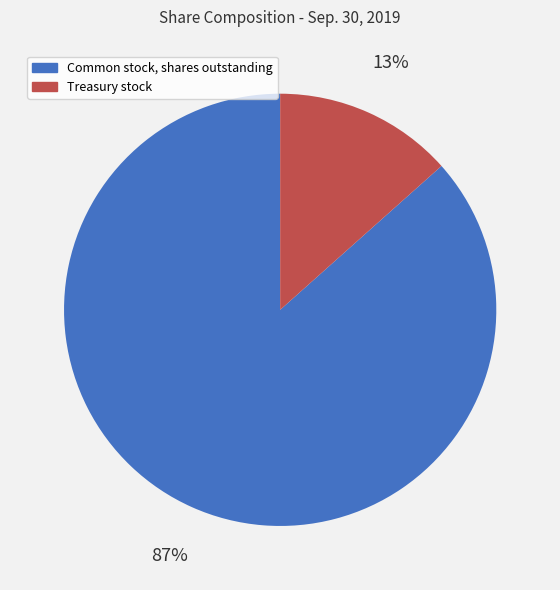

Is there a majority slice in this chart?

Yes